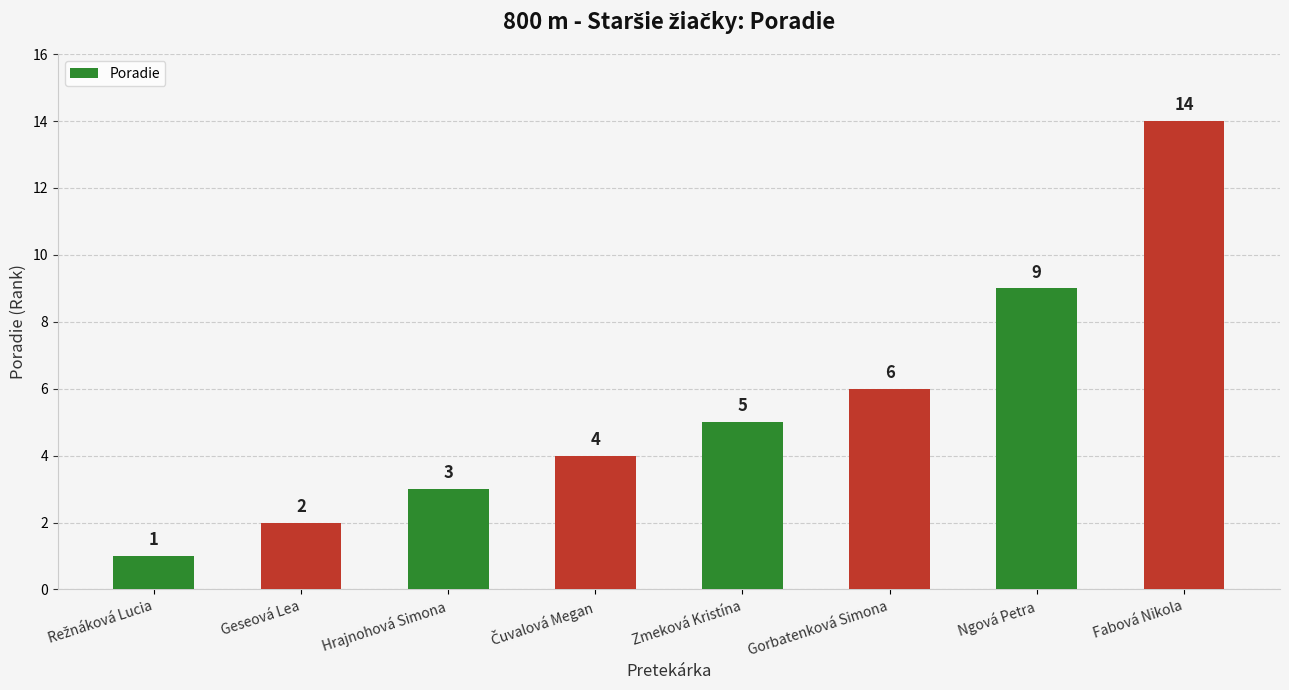

The value at Ngová Petra is 14. True or false?

False